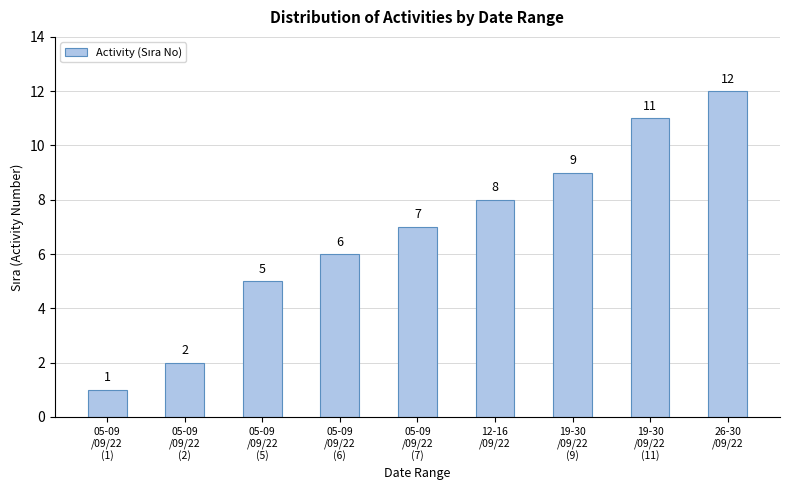

The value at 05-09
/09/22
(2) is 2. True or false?

True